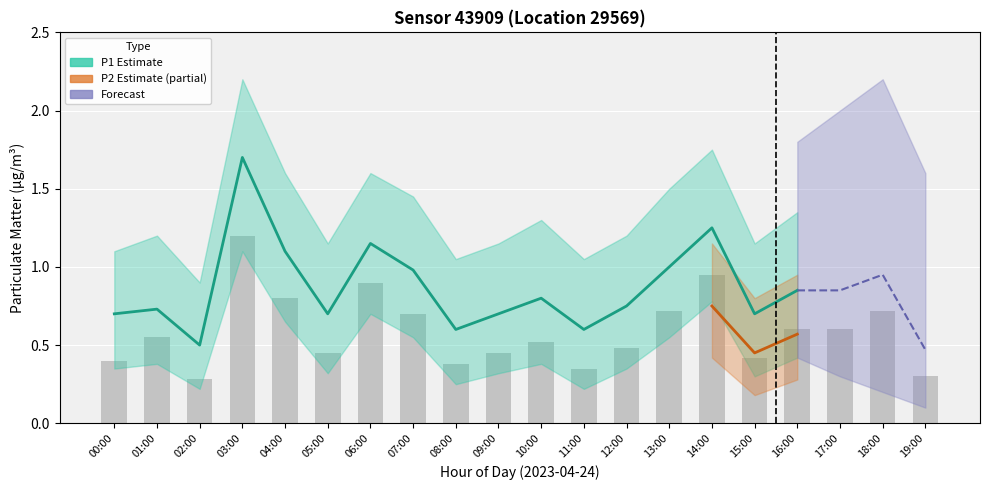

What is the difference between the maximum and minimum values?

0.9